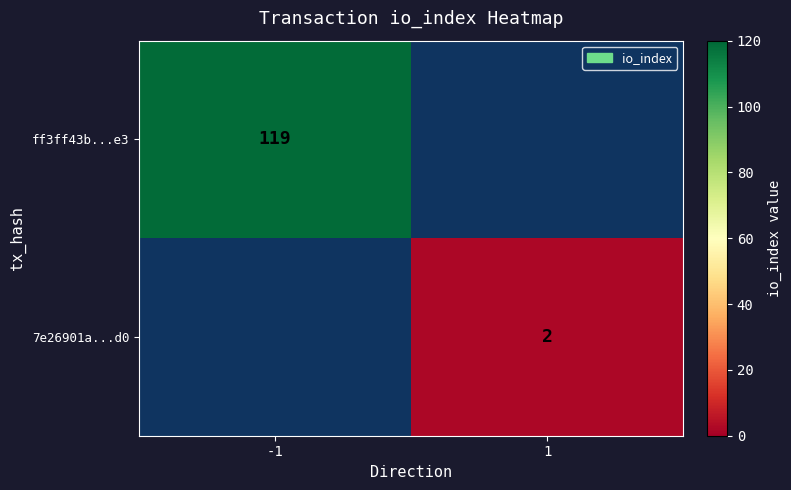

The 7e26901a...d0 series shows 2 at 1. True or false?

True